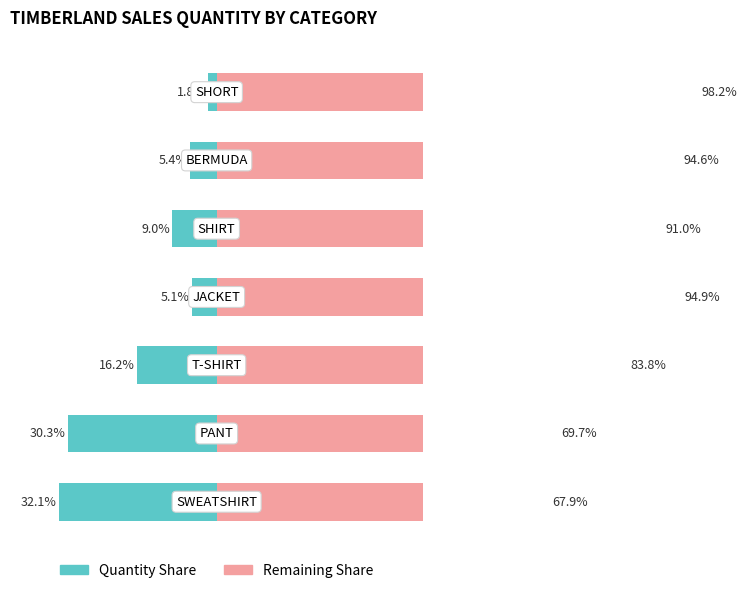

Reading left to right, extract all data points from this chart.

Quantity Share: 32.1	30.3	16.2	5.1	9.0	5.4	1.8
Remaining Share: 67.9	69.7	83.8	94.9	91.0	94.6	98.2